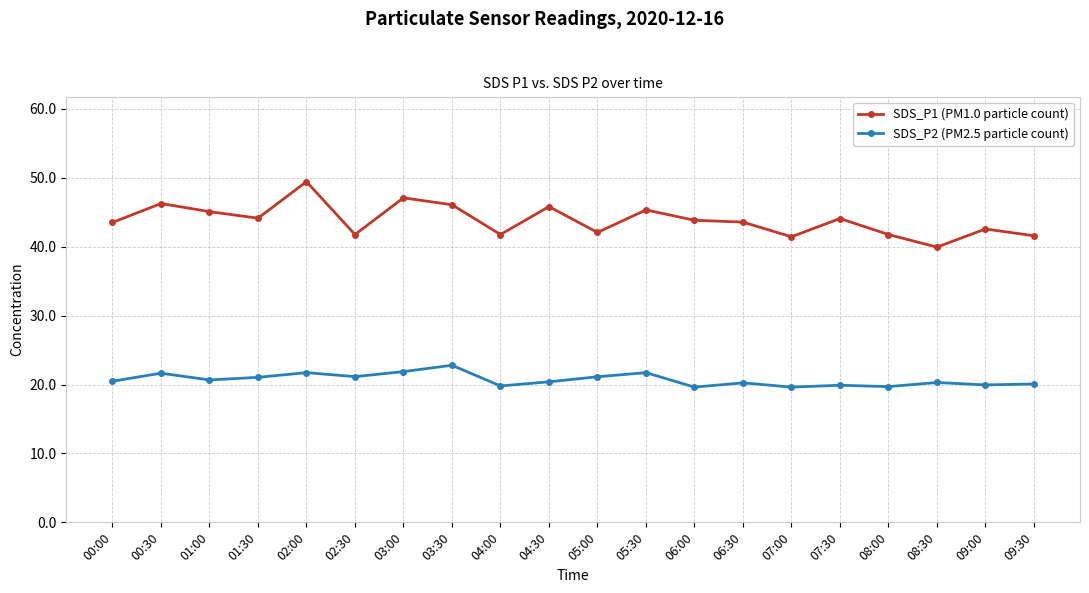

The value of SDS_P2 (PM2.5 particle count) at 05:30 is 21.7. True or false?

True